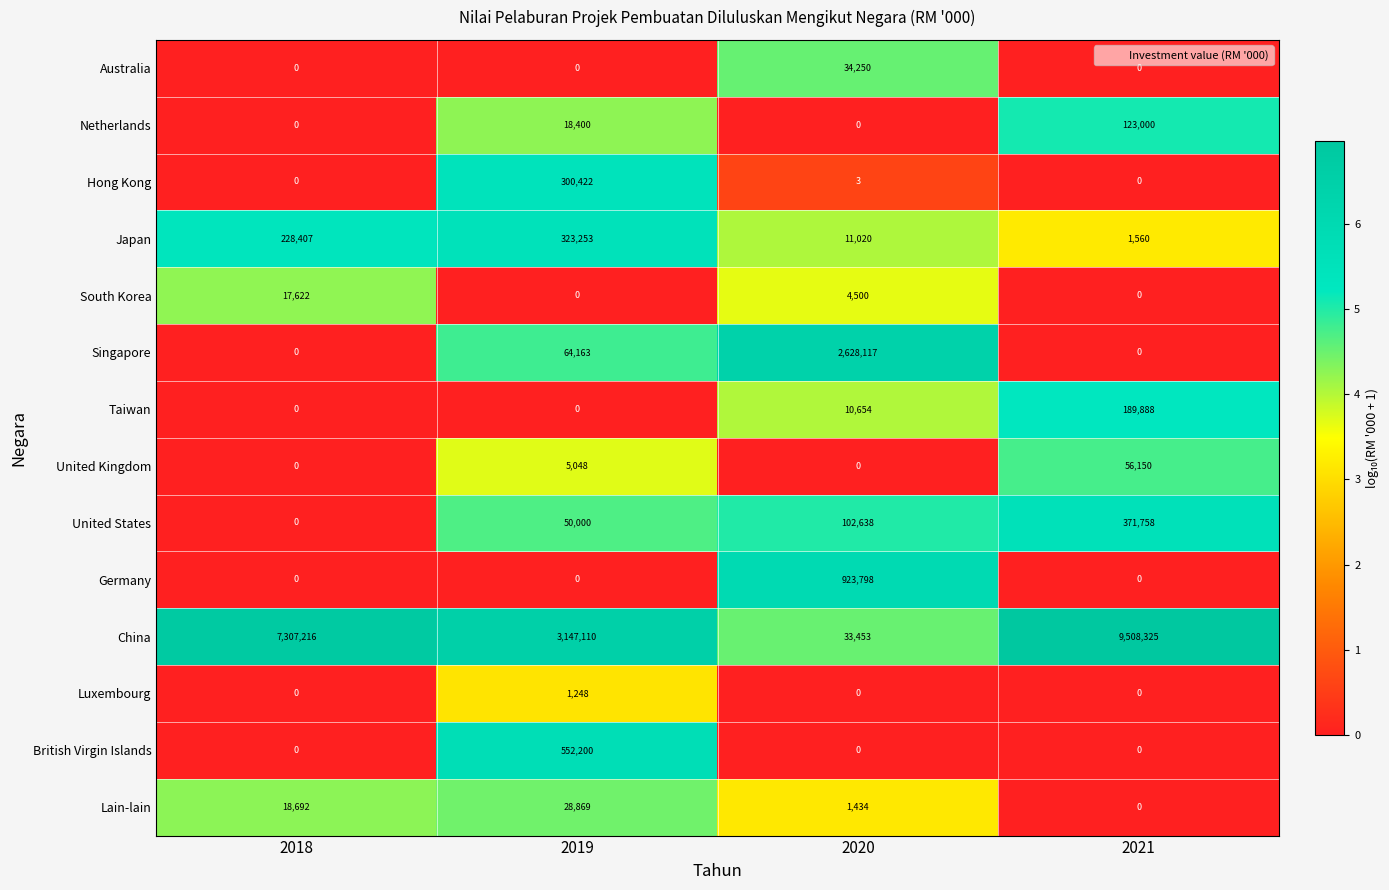

How many distinct data groups are displayed?

14